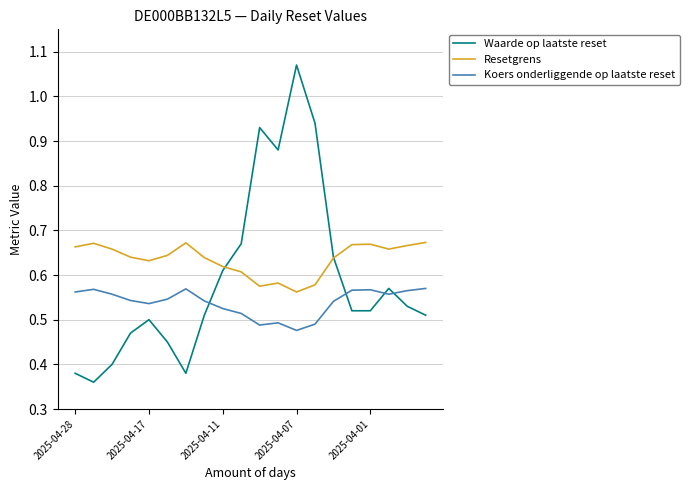

Which series has the largest total across all categories?

Resetgrens